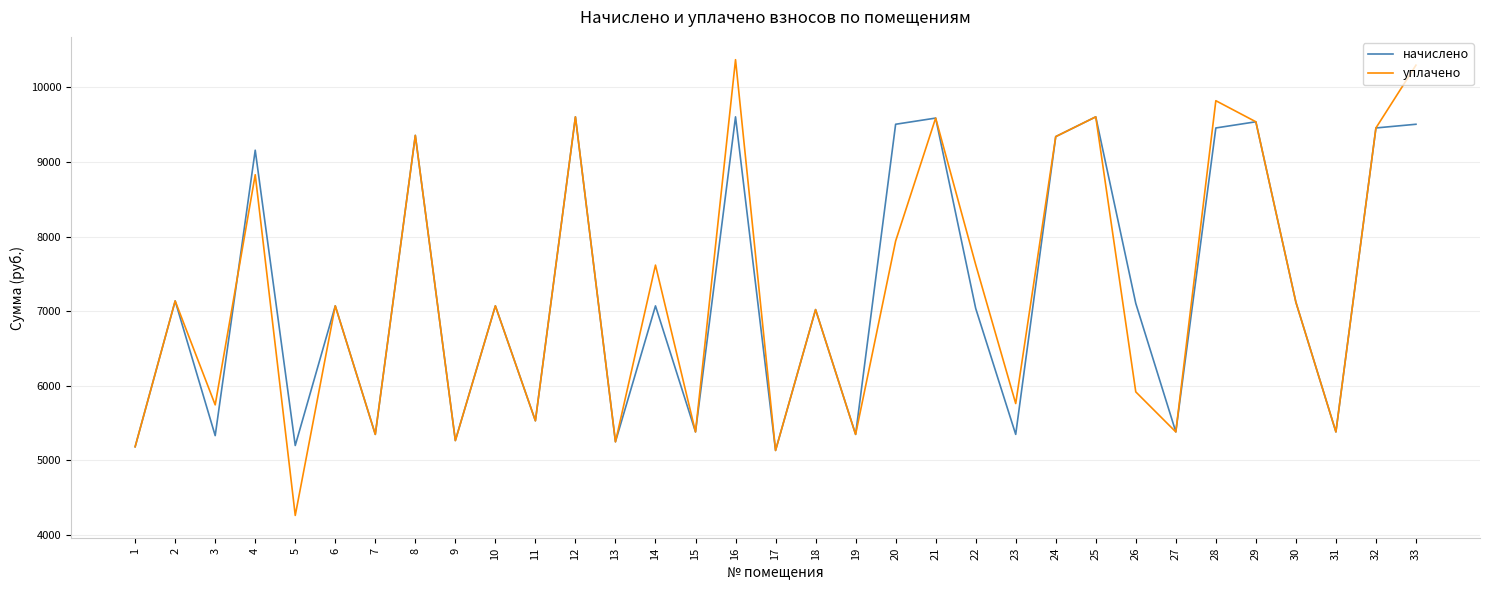

Rank the series by their maximum value, from lowest to highest.

начислено, уплачено